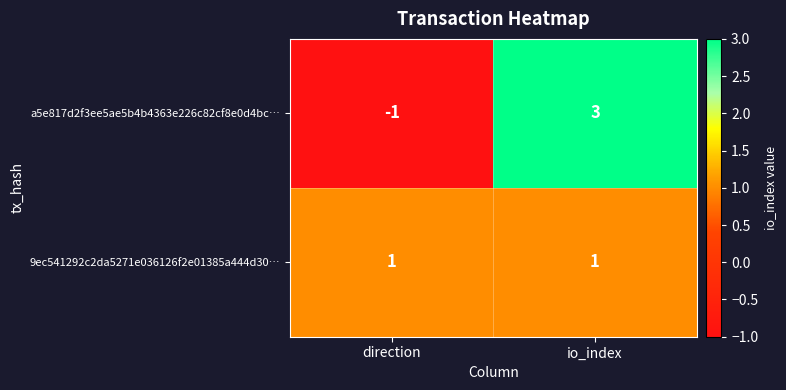

True or false: a5e817d2f3ee5ae5b4b4363e226c82cf8e0d4bc… has a value of 3 at io_index.

True